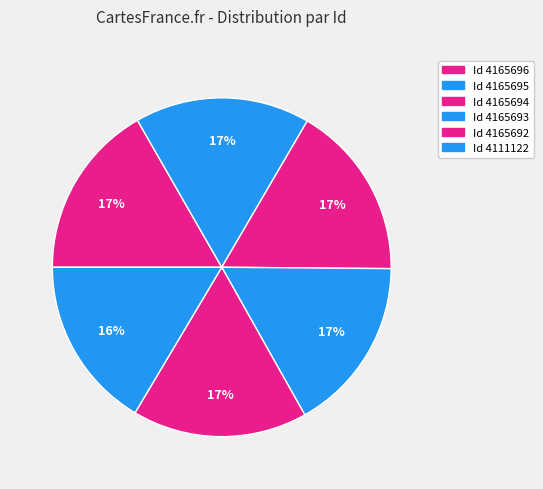

Count the number of slices in the pie.

6